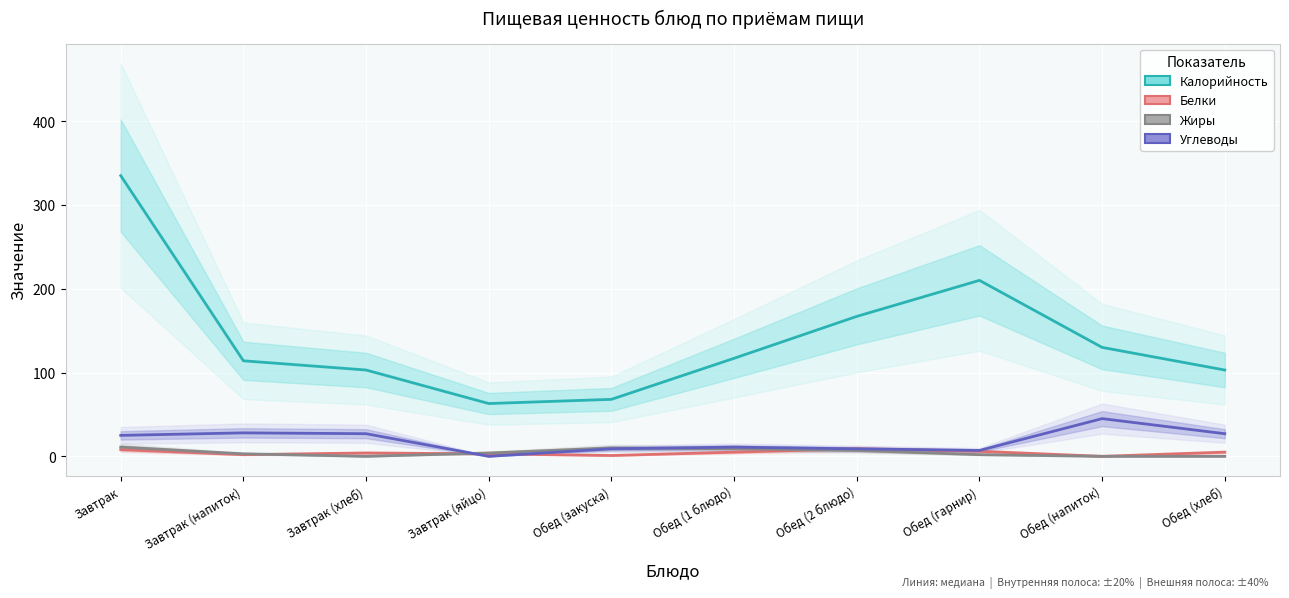

What is the value of the Калорийность point at the 7th from the left?

167